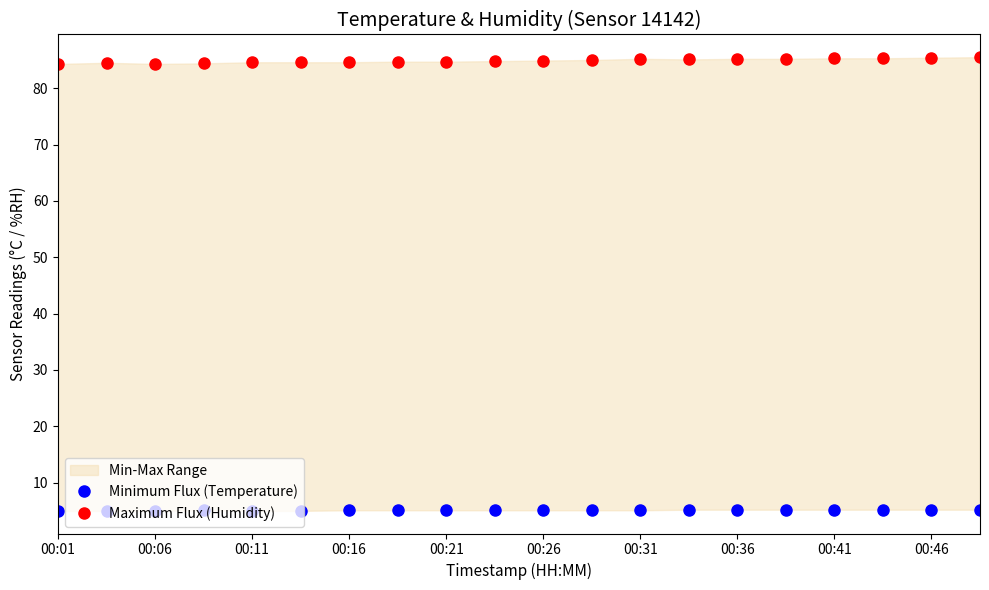

What is the value of the Minimum Flux (Temperature) point at the 8th from the left?

5.1